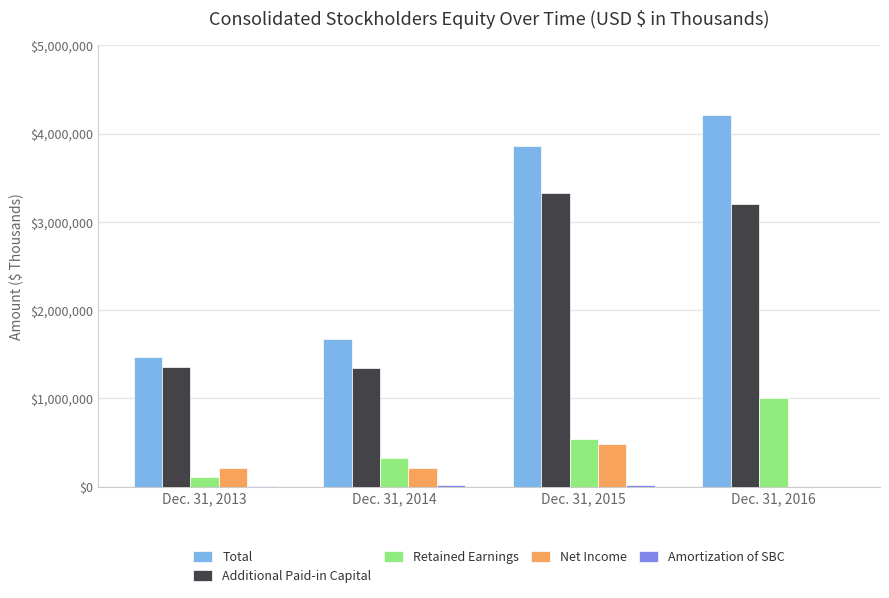

Which series has the largest range (max minus min)?

Total